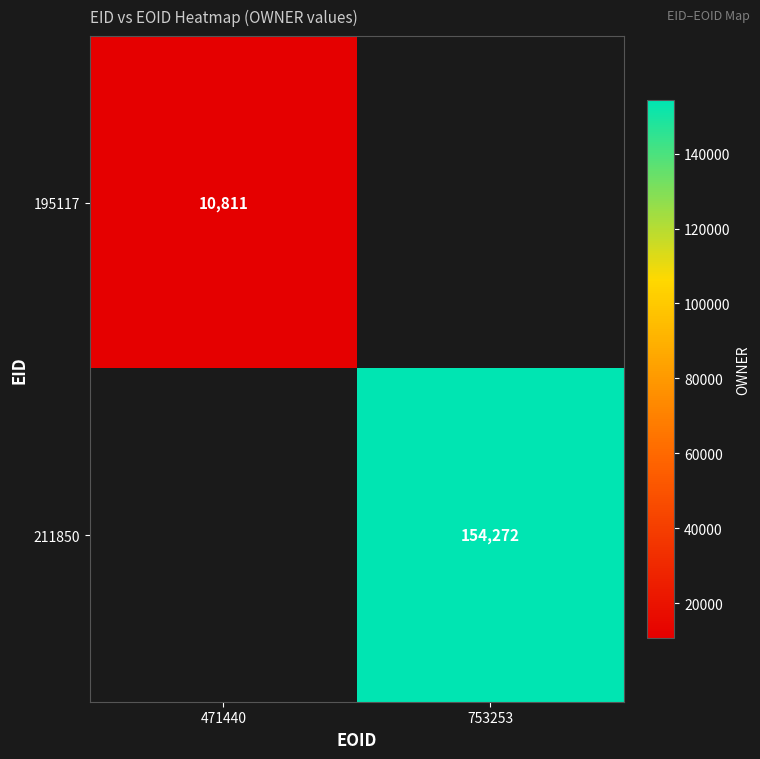

True or false: 195117 has a value of 3794 at 471440.

False